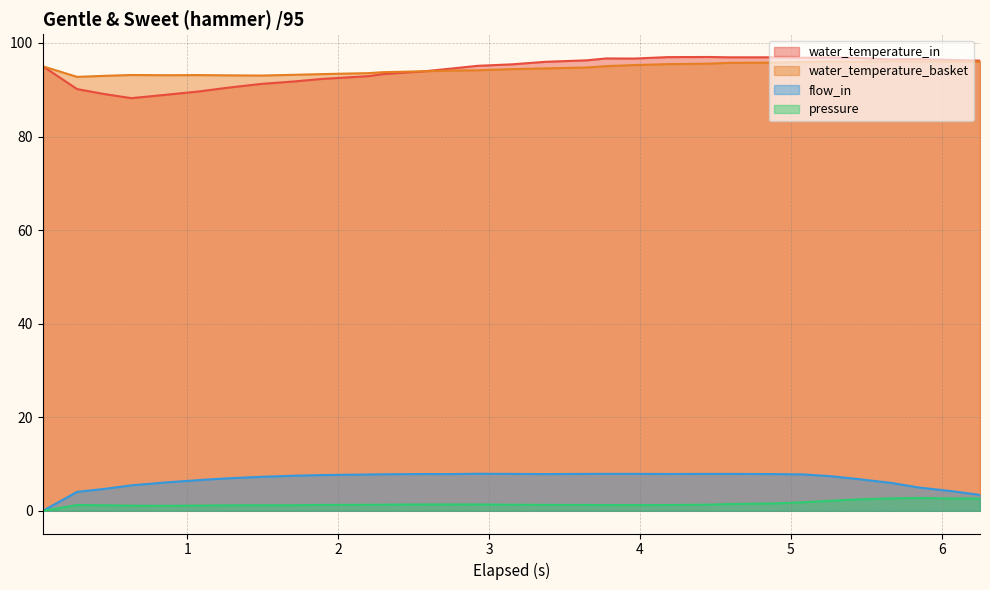

How many series are shown in this chart?

4